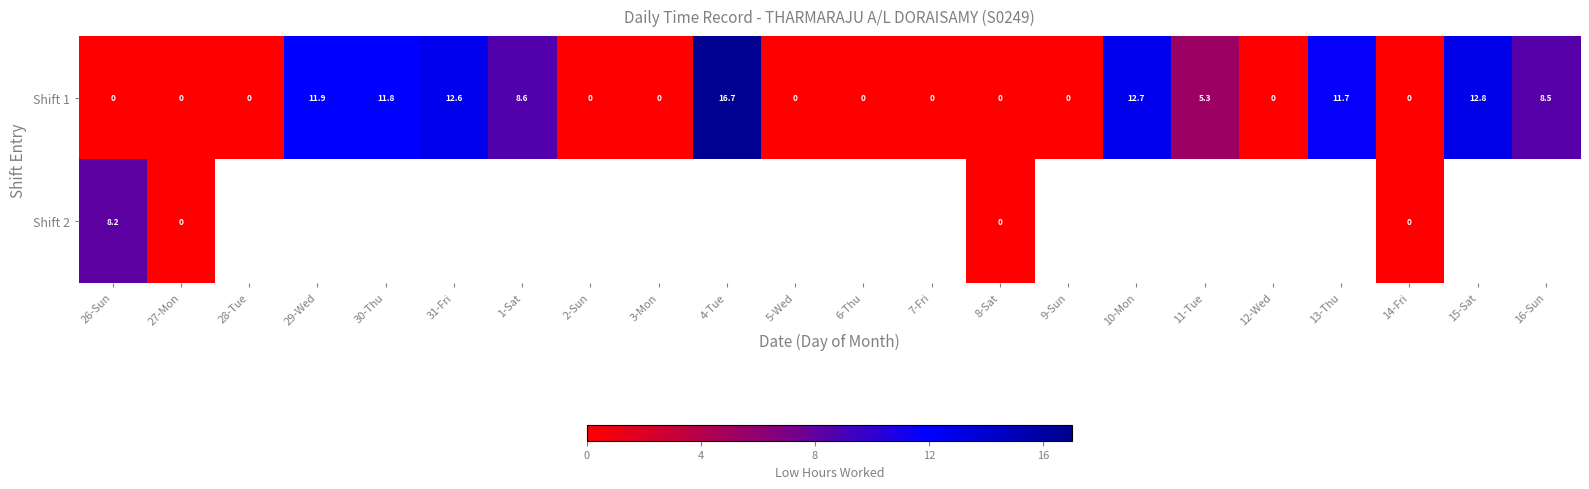

Rank the series at 26-Sun from highest to lowest value.

Shift 2, Shift 1